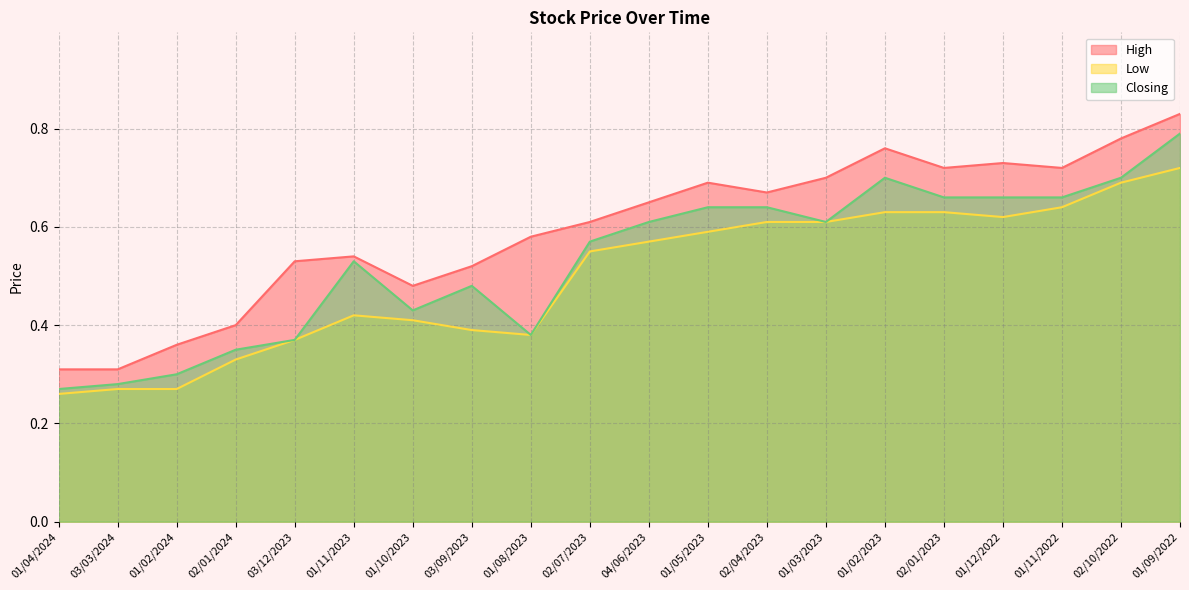

True or false: Low has more than 1 points higher than both neighbors.

False